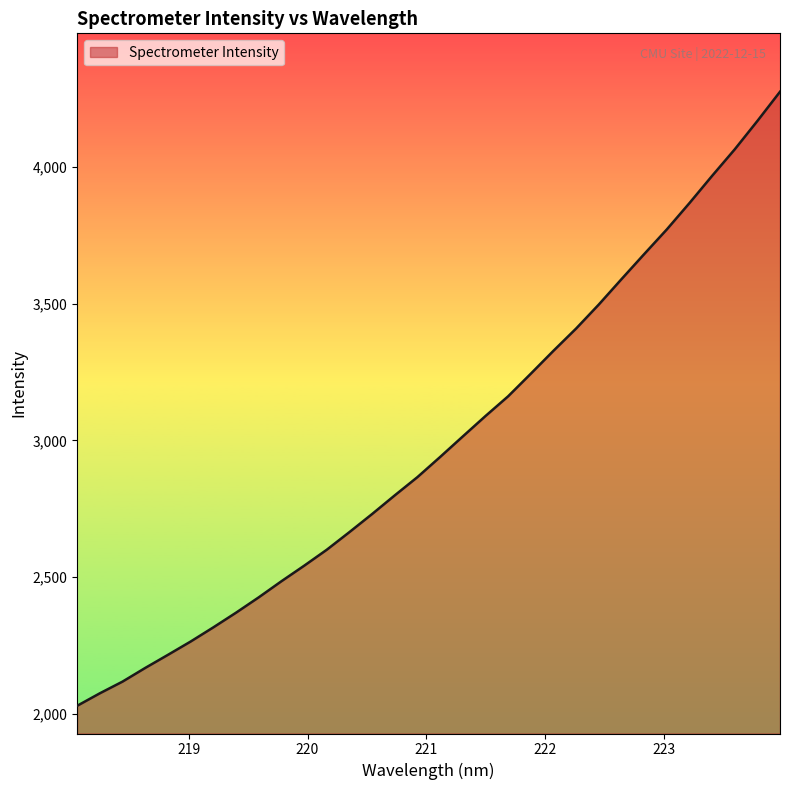

What is the minimum value shown in the chart?

2028.4